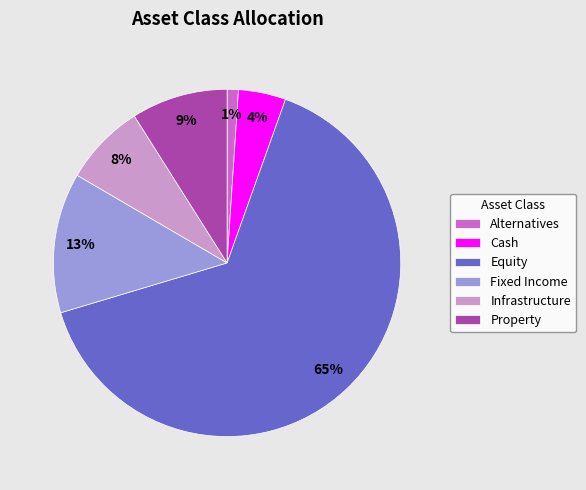

Which slice is the largest?

Equity